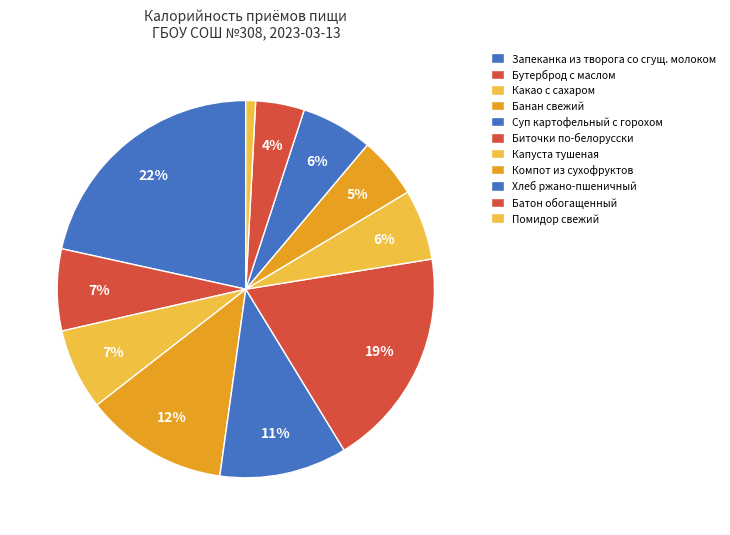

How many segments does this pie chart have?

11